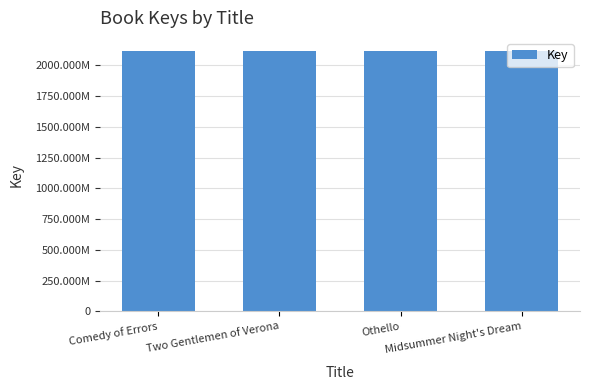

Are the bars horizontal?

No